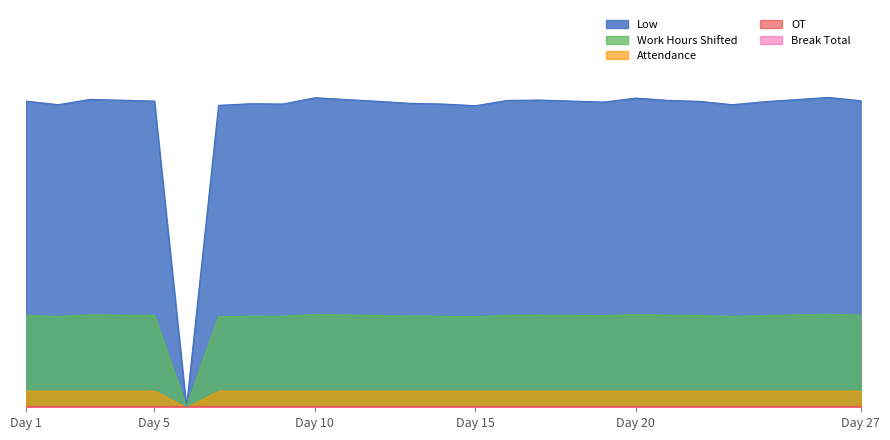

Is the value of Low at 5 greater than the value of Break Total at 9?

Yes